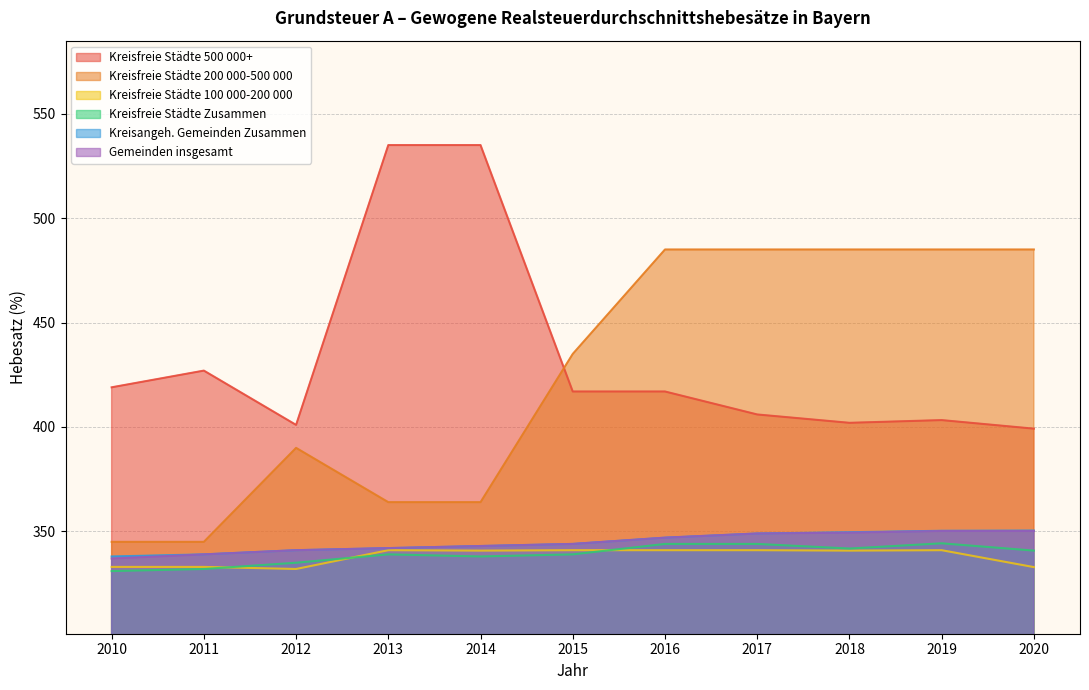

Reading left to right, what are all the values shown in this chart?

Kreisfreie Städte 500 000+: 2010=419.0	2011=427.0	2012=401.0	2013=535.0	2014=535.0	2015=417.0	2016=417.0	2017=406.0	2018=402.0	2019=403.3	2020=399.2
Kreisfreie Städte 200 000-500 000: 2010=345.0	2011=345.0	2012=390.0	2013=364.0	2014=364.0	2015=435.0	2016=485.0	2017=485.0	2018=485.0	2019=485.0	2020=485.0
Kreisfreie Städte 100 000-200 000: 2010=333.0	2011=333.0	2012=332.0	2013=341.0	2014=340.8	2015=341.0	2016=341.0	2017=341.0	2018=340.8	2019=341.0	2020=332.9
Kreisfreie Städte Zusammen: 2010=331.0	2011=332.0	2012=335.0	2013=339.0	2014=338.0	2015=339.0	2016=344.0	2017=344.0	2018=341.8	2019=344.3	2020=340.8
Kreisangeh. Gemeinden Zusammen: 2010=338.0	2011=339.0	2012=341.0	2013=342.0	2014=343.0	2015=344.0	2016=347.0	2017=349.0	2018=349.6	2019=350.3	2020=350.4
Gemeinden insgesamt: 2010=337.0	2011=339.0	2012=341.0	2013=342.0	2014=343.0	2015=344.0	2016=347.0	2017=349.0	2018=349.4	2019=350.2	2020=350.2